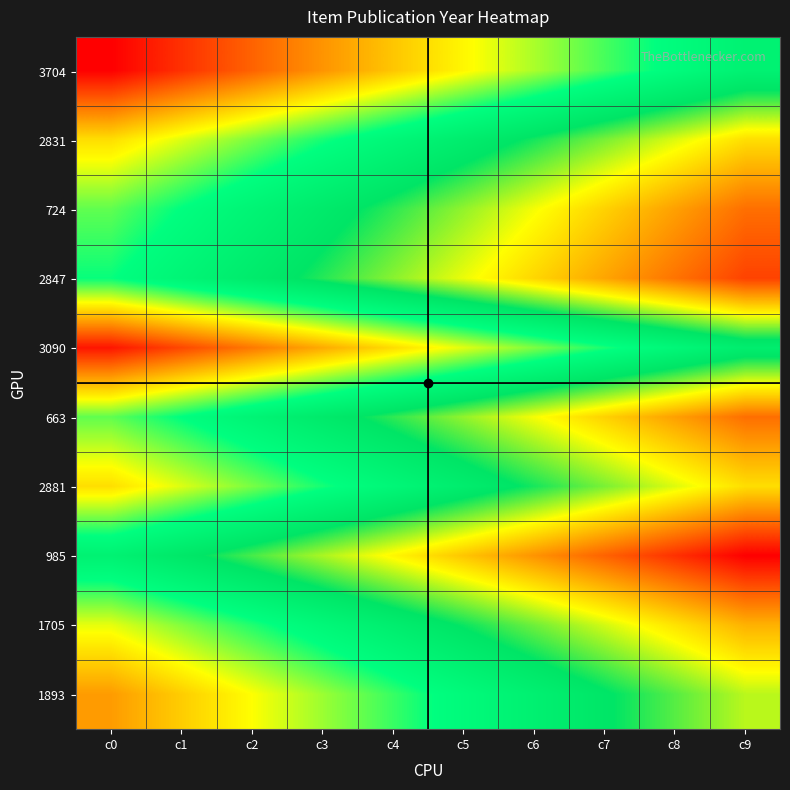

Reading left to right, transcribe all the data shown in this chart.

3704: c0=-1.0	c1=-0.9	c2=-0.8	c3=-0.7	c4=-0.6	c5=-0.4	c6=-0.3	c7=-0.2	c8=-0.1	c9=0.0
2831: c0=-0.5	c1=-0.4	c2=-0.3	c3=-0.2	c4=-0.1	c5=0.1	c6=0.2	c7=0.3	c8=0.4	c9=0.5
724: c0=-0.2	c1=-0.1	c2=-0.0	c3=0.1	c4=0.2	c5=0.3	c6=0.4	c7=0.5	c8=0.6	c9=0.8
2847: c0=-0.1	c1=-0.0	c2=0.1	c3=0.2	c4=0.3	c5=0.4	c6=0.5	c7=0.6	c8=0.7	c9=0.9
3090: c0=-0.9	c1=-0.8	c2=-0.7	c3=-0.6	c4=-0.5	c5=-0.4	c6=-0.3	c7=-0.2	c8=-0.1	c9=0.1
663: c0=-0.2	c1=-0.1	c2=-0.0	c3=0.1	c4=0.2	c5=0.3	c6=0.4	c7=0.5	c8=0.6	c9=0.8
2881: c0=-0.5	c1=-0.4	c2=-0.3	c3=-0.2	c4=-0.1	c5=0.1	c6=0.2	c7=0.3	c8=0.4	c9=0.5
985: c0=0.0	c1=0.1	c2=0.2	c3=0.3	c4=0.4	c5=0.6	c6=0.7	c7=0.8	c8=0.9	c9=1.0
1705: c0=-0.4	c1=-0.3	c2=-0.2	c3=-0.1	c4=0.0	c5=0.2	c6=0.3	c7=0.4	c8=0.5	c9=0.6
1893: c0=-0.6	c1=-0.5	c2=-0.4	c3=-0.3	c4=-0.2	c5=-0.1	c6=0.0	c7=0.1	c8=0.2	c9=0.4